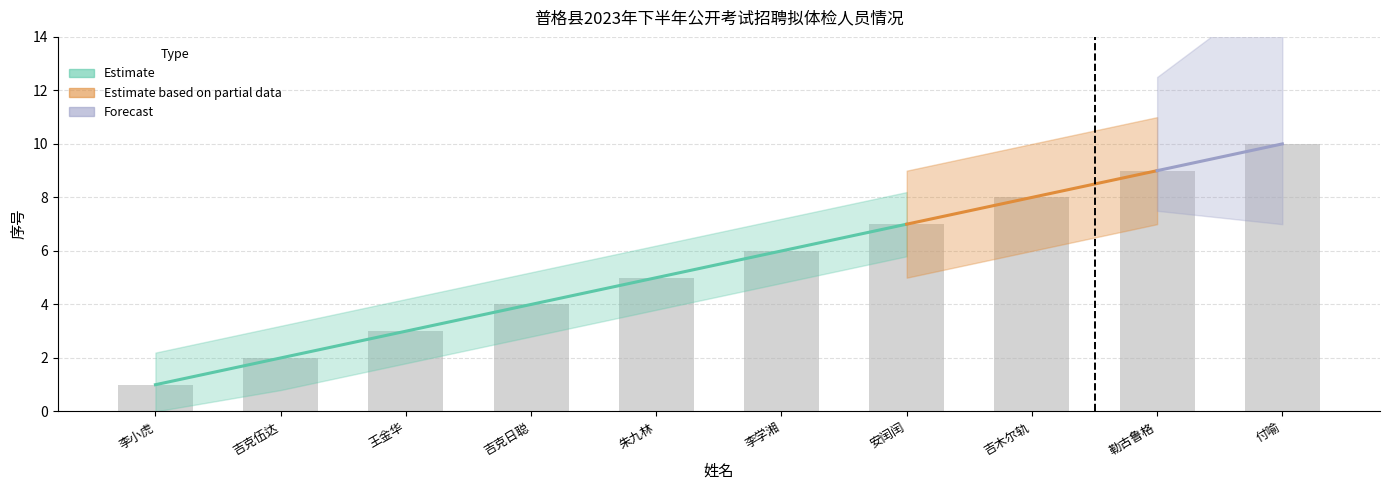

Count the values in the range 3 to 8.

6